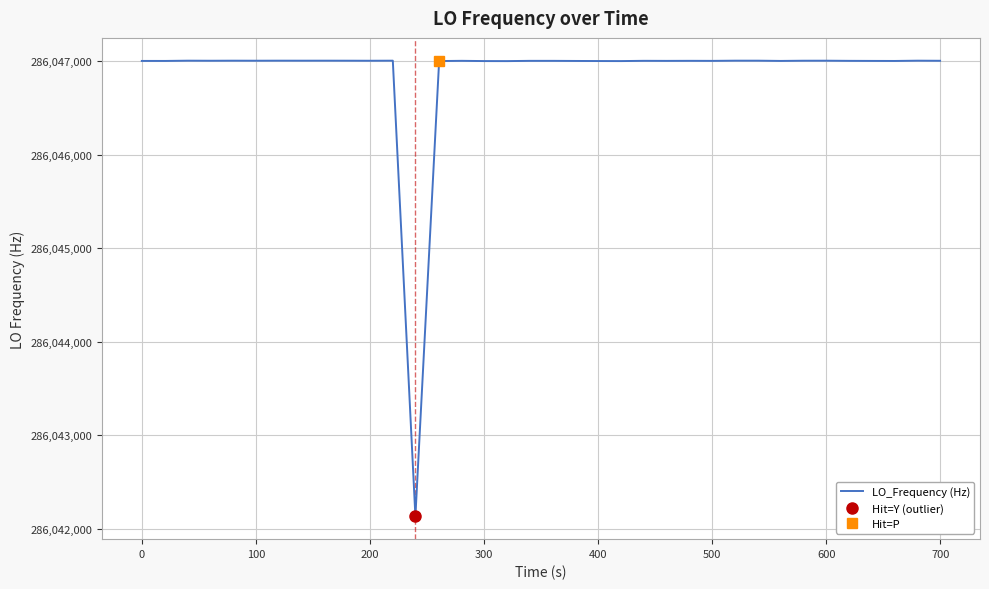

Reading right to left, transcribe all the data shown in this chart.

286047001.7	286047002.7	286046999.8	286047000.3	286047000.9	286047002.5	286047002.3	286047002.3	286047000.1	286047002.7	286047002.8	286047000.7	286047001.2	286047000.6	286047001.2	286046998.5	286046999.0	286046999.8	286047000.9	286047000.9	286047000.9	286046998.2	286046998.6	286047001.1	286046998.8	286042134.1	286047002.7	286047002.0	286047002.5	286047002.8	286047002.6	286047002.6	286047002.8	286047002.3	286047002.7	286047002.0	286047002.7	286047000.0	286047000.0	286047000.1